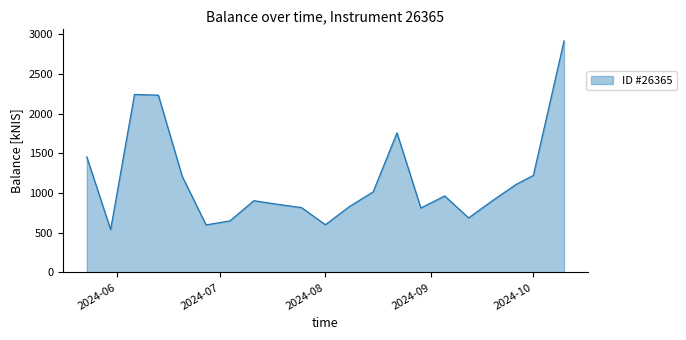

What is the difference between the maximum and minimum values?

2377.7